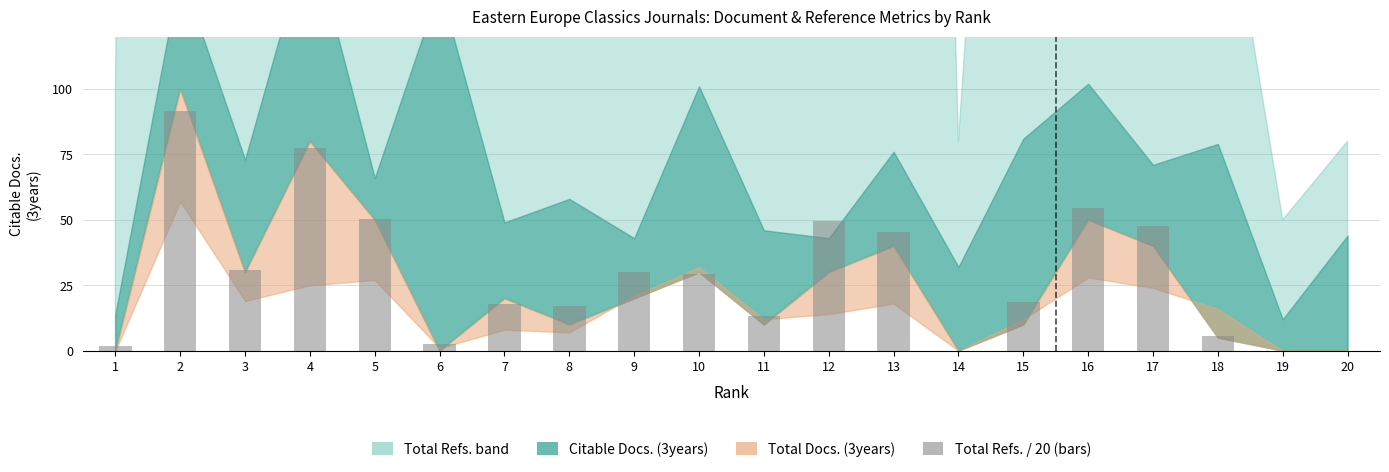

What is the sum of the values at 20 and 2?

91.7